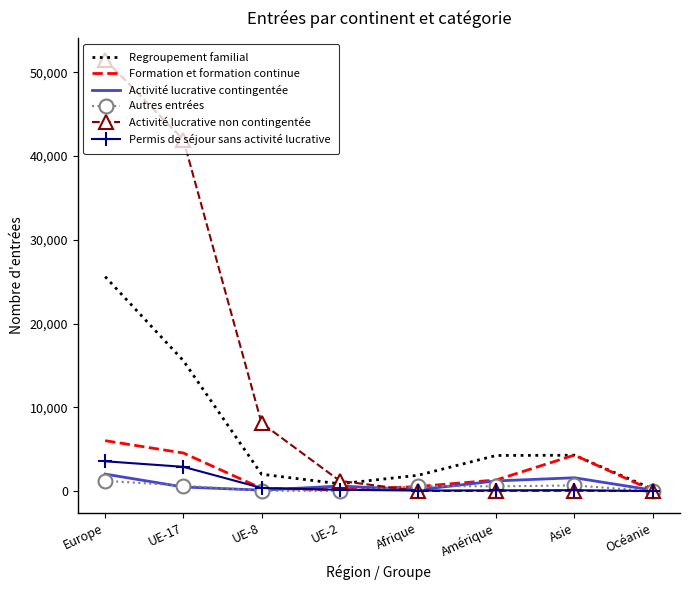

What is the sum of all Activité lucrative contingentée values?

6357